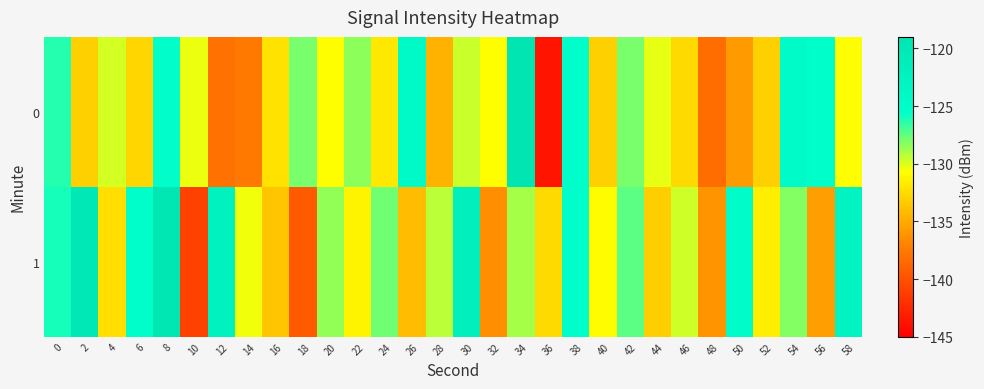

Reading right to left, what are all the values shown in this chart?

0: 58=-130.7	56=-125.5	54=-124.7	52=-133.1	50=-135.8	48=-138.3	46=-132.6	44=-130.2	42=-128.0	40=-133.1	38=-125.5	36=-143.7	34=-119.1	32=-130.7	30=-129.6	28=-134.6	26=-124.5	24=-131.8	22=-128.4	20=-130.7	18=-128.0	16=-132.2	14=-137.5	12=-138.1	10=-130.4	8=-125.2	6=-132.7	4=-129.8	2=-133.1	0=-126.3
1: 58=-122.9	56=-135.6	54=-128.2	52=-131.5	50=-124.8	48=-136.1	46=-129.7	44=-133.2	42=-127.4	40=-130.8	38=-125.1	36=-132.6	34=-128.9	32=-136.4	30=-121.7	28=-129.3	26=-134.1	24=-127.8	22=-131.2	20=-128.5	18=-139.5	16=-133.6	14=-130.5	12=-122.3	10=-141.0	8=-119.6	6=-125.4	4=-132.4	2=-119.8	0=-126.0